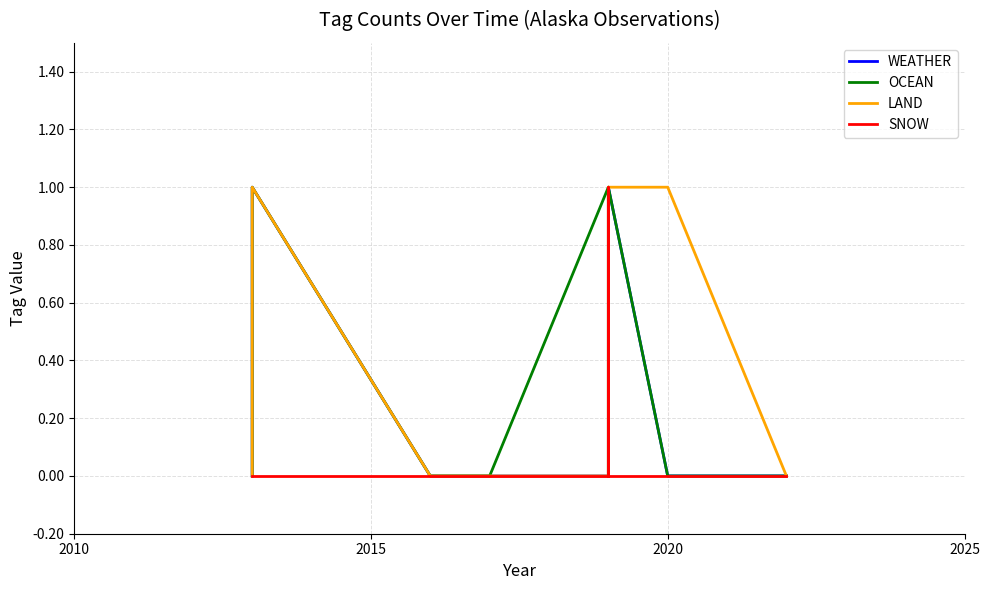

How many intersections are there between OCEAN and LAND?

2